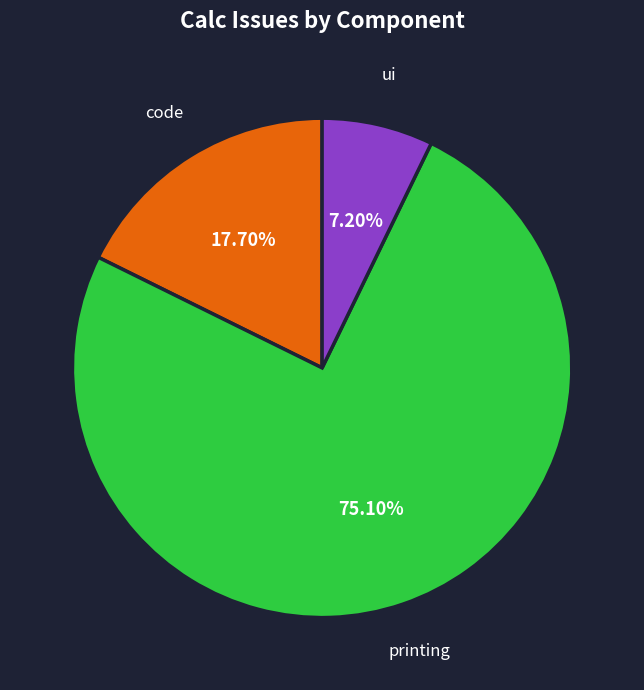

Is ui the majority of the pie?

No